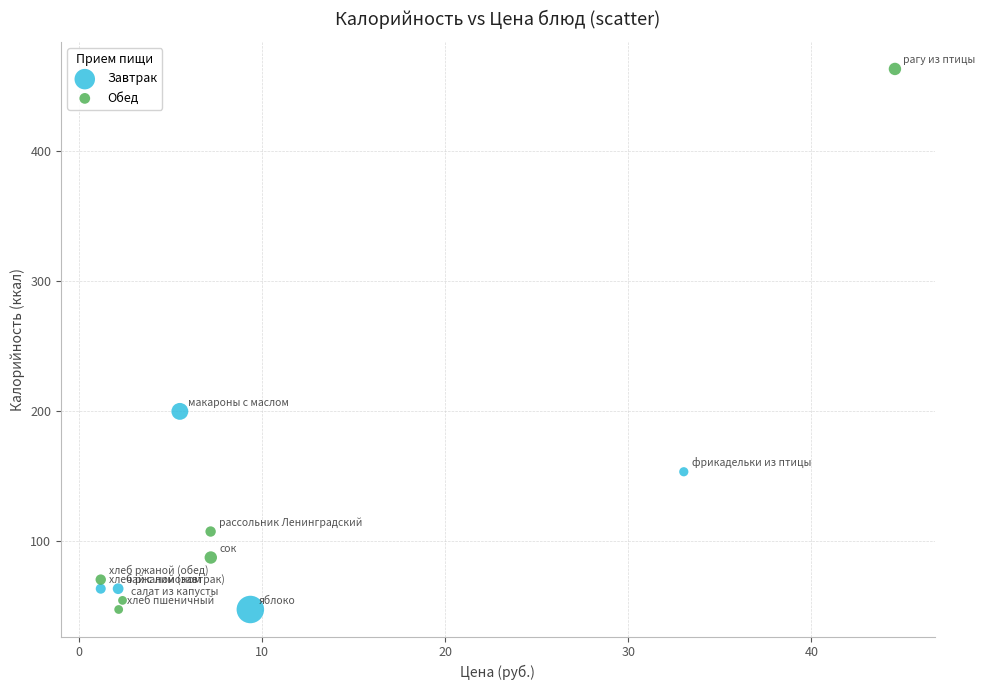

Which series contains the highest Y value?

Обед